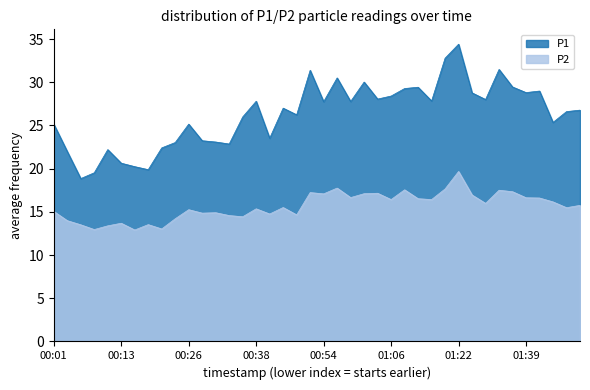

Which series has the largest total across all categories?

P1